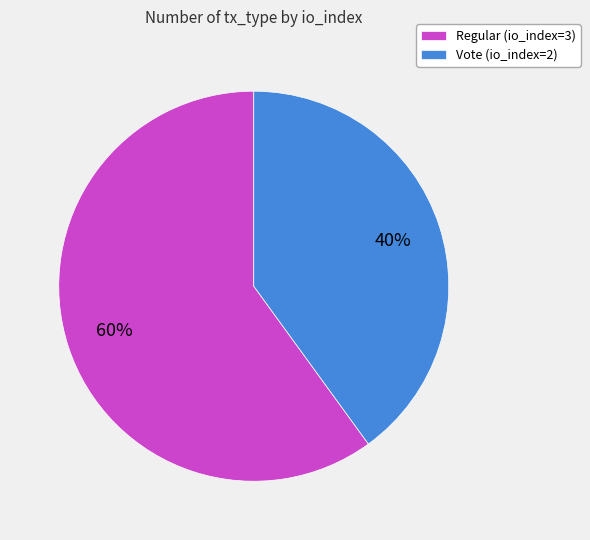

Rank the categories by value from lowest to highest.

Vote (io_index=2), Regular (io_index=3)